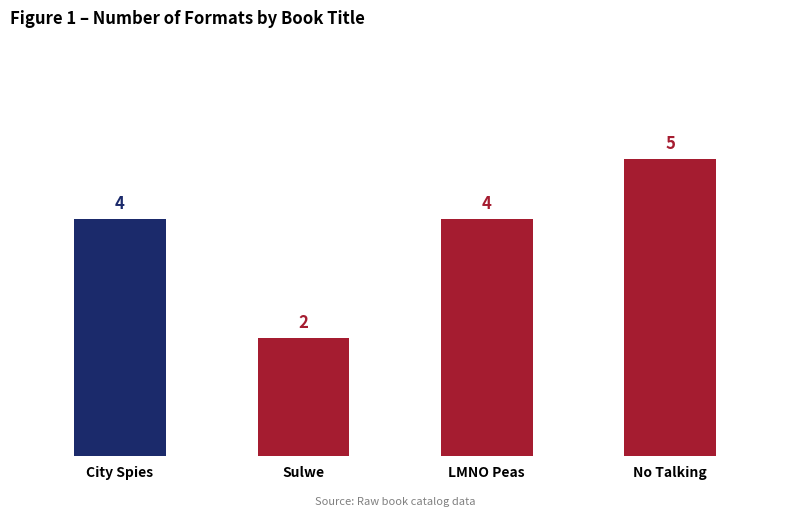

The chart shows a value of 1 at LMNO Peas. True or false?

False